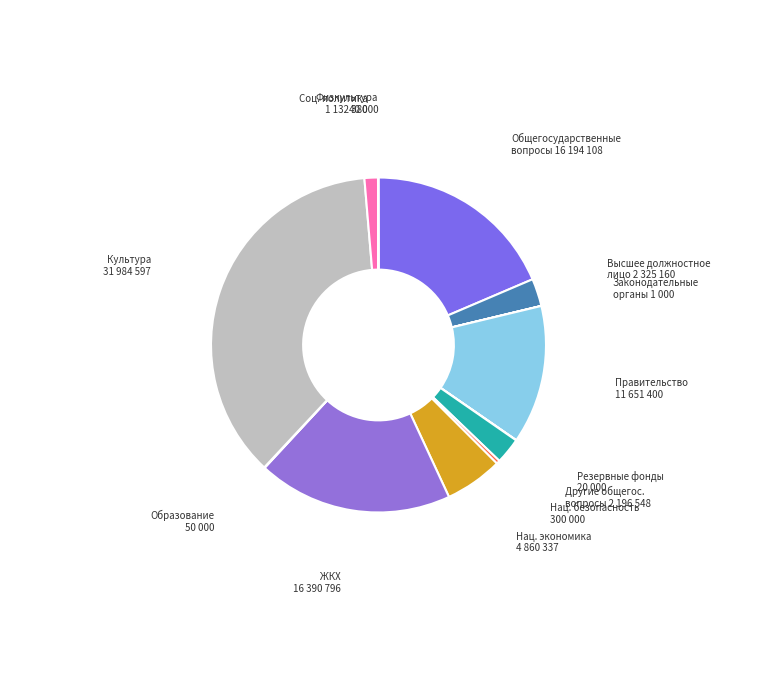

To the nearest percent, what is the difference between the largest and smallest slice percentages?

37%